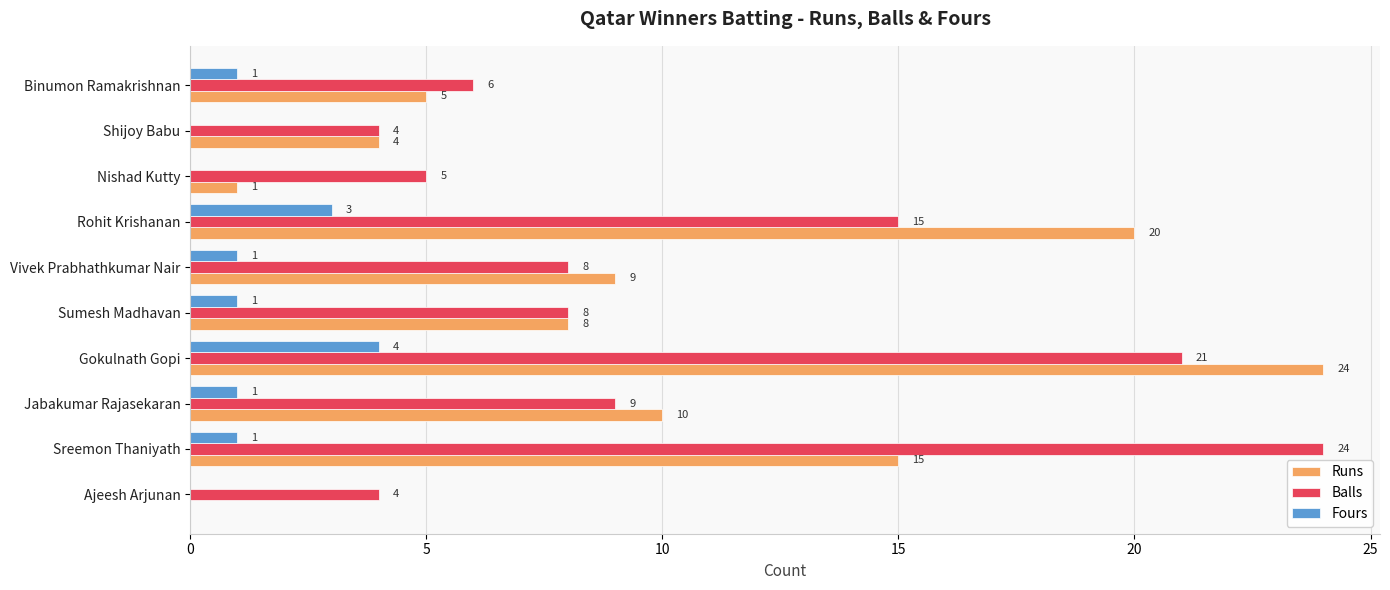

At which label does Balls reach its peak?

Sreemon Thaniyath